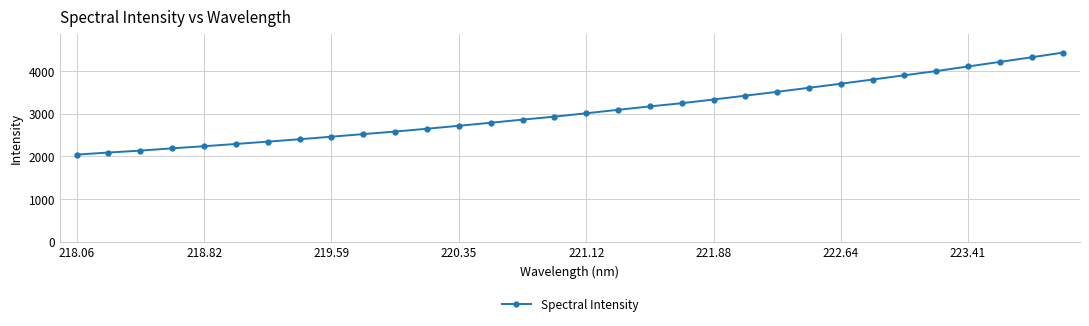

What is the value of the 18th point from the left?

3091.6